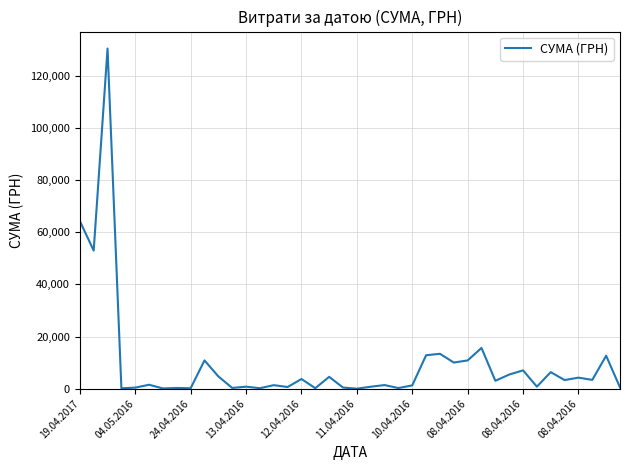

What is the difference between the maximum and minimum values?

130357.3